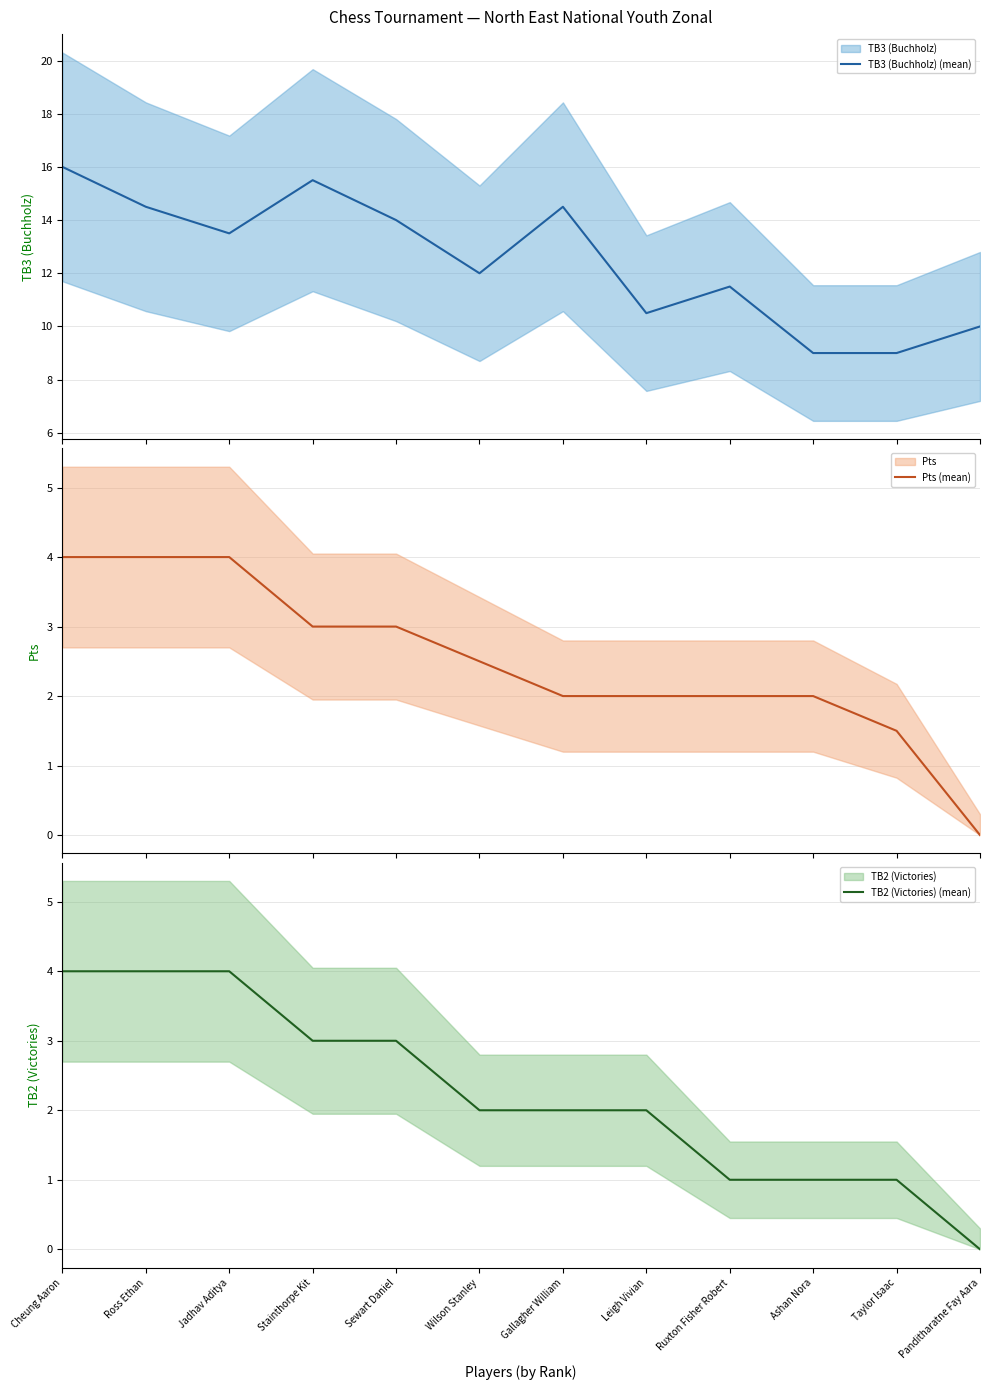

What position from the left is Ruxton Fisher Robert?

9